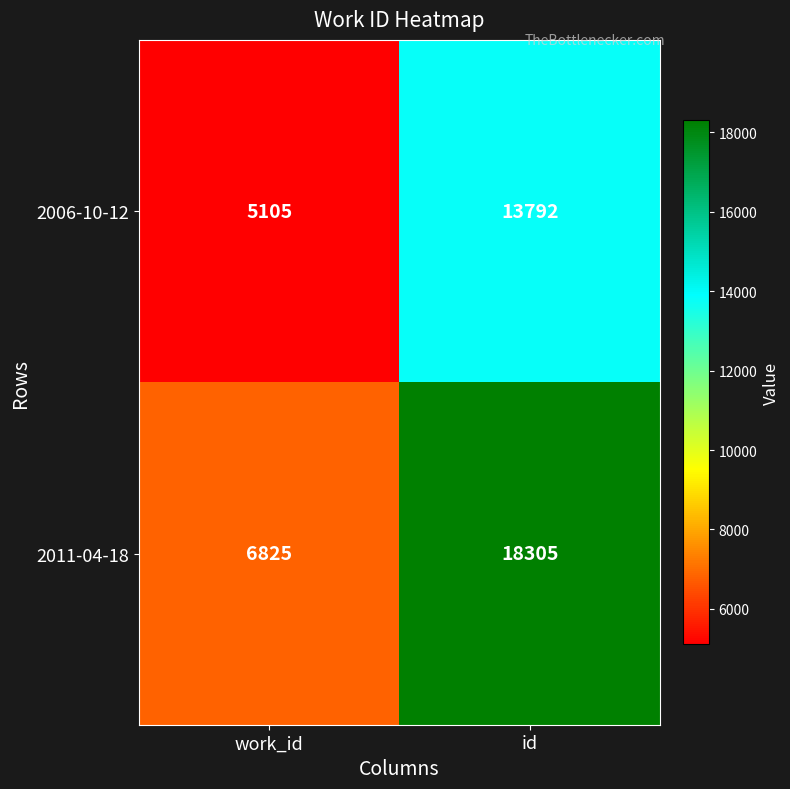

At which category does the chart reach its minimum across all series?

work_id